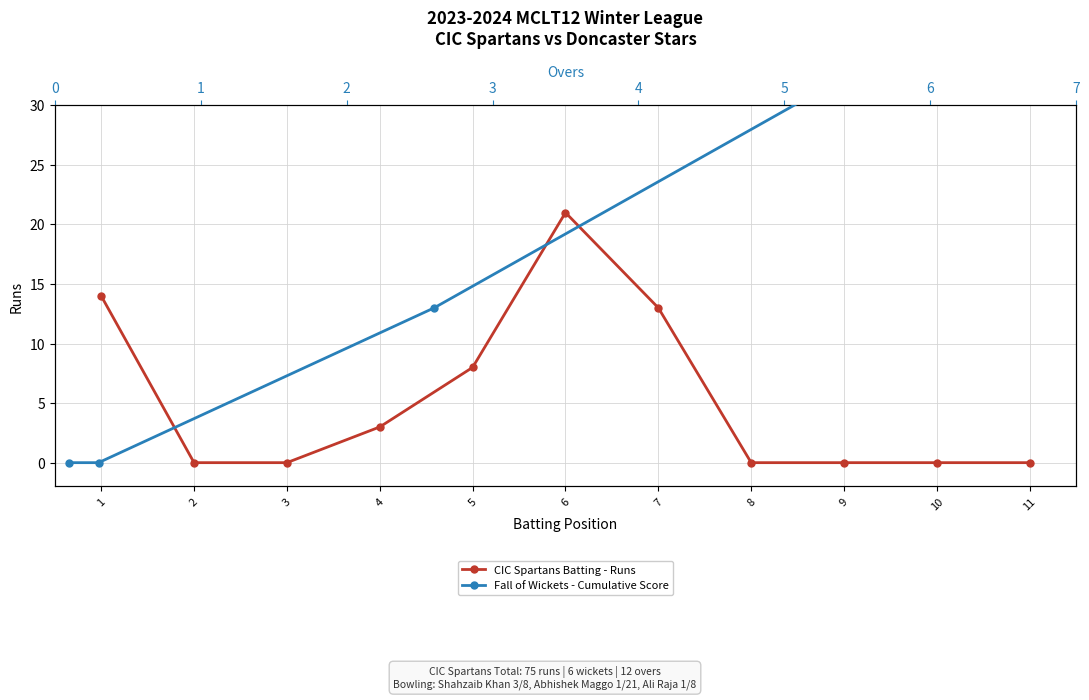

How many values are above zero?

5